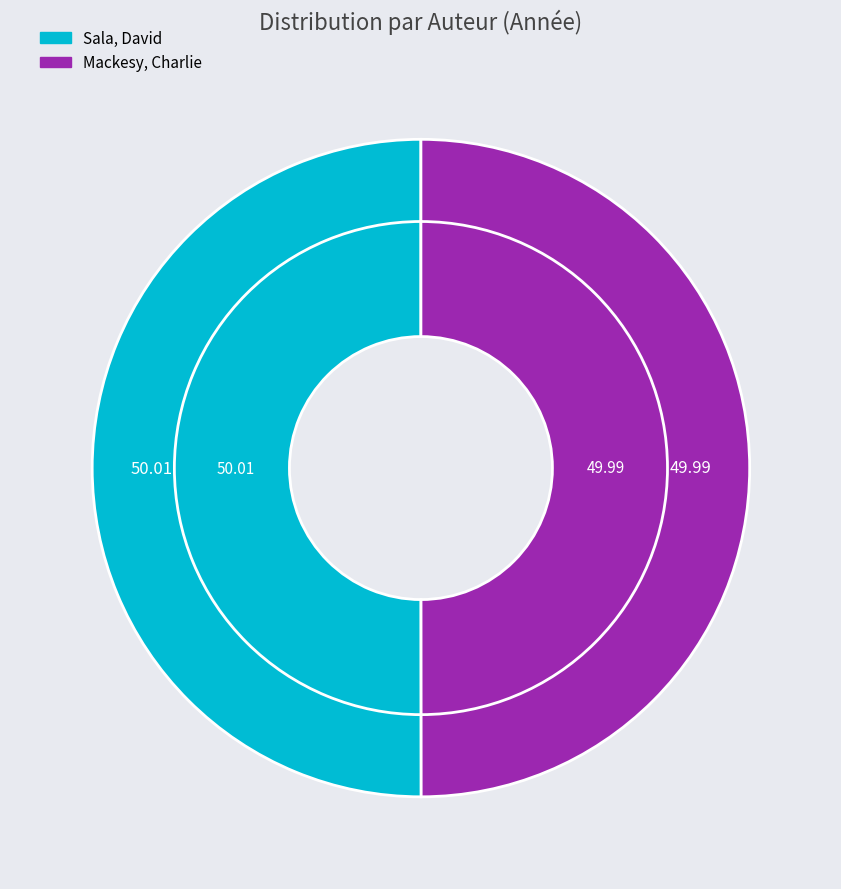

How much of the chart is everything except Mackesy, Charlie?

50.0%